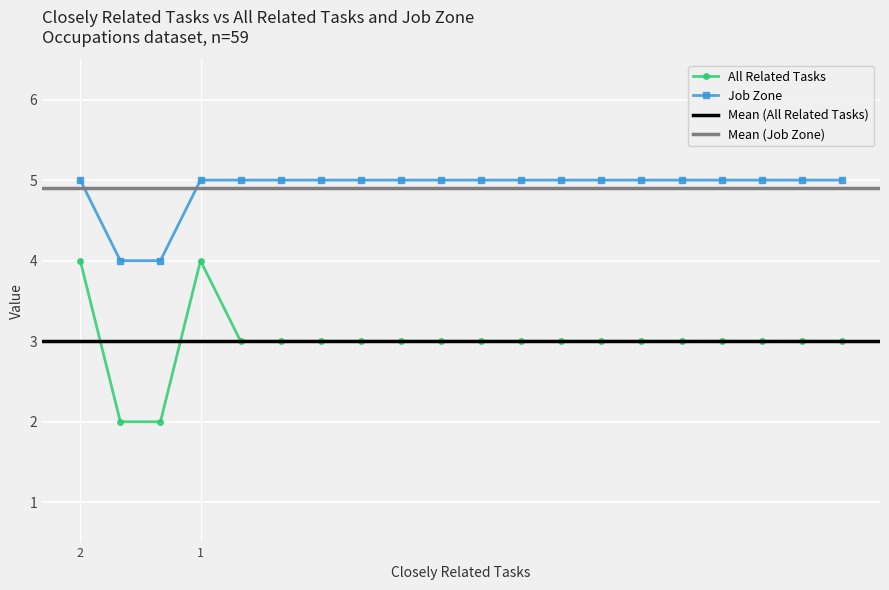

True or false: Job Zone and All Related Tasks intersect in this chart.

False